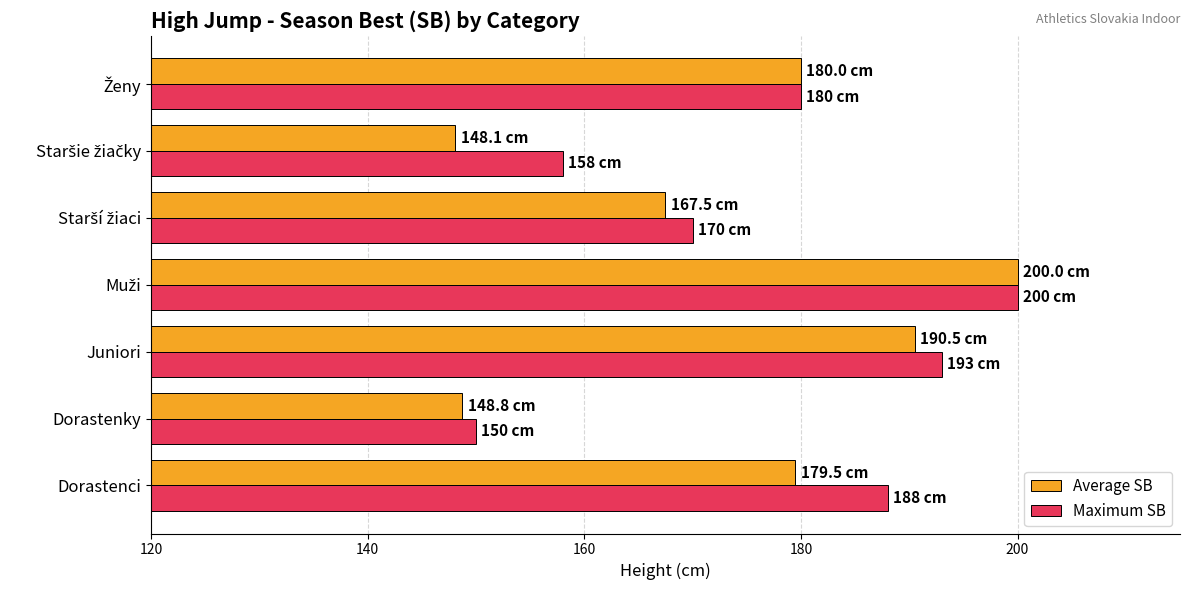

True or false: Maximum SB has a value of 62.0 at Dorastenky.

False